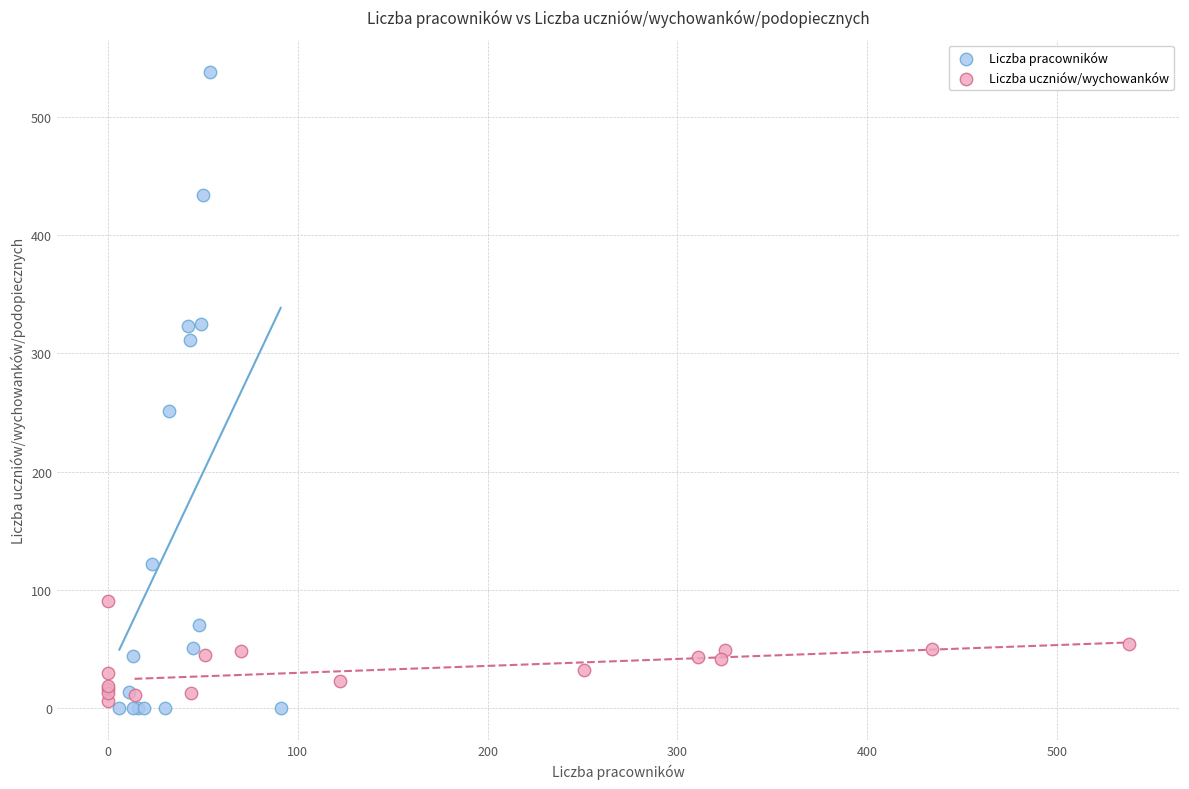

Which series has the widest spread of Y values?

Liczba pracowników